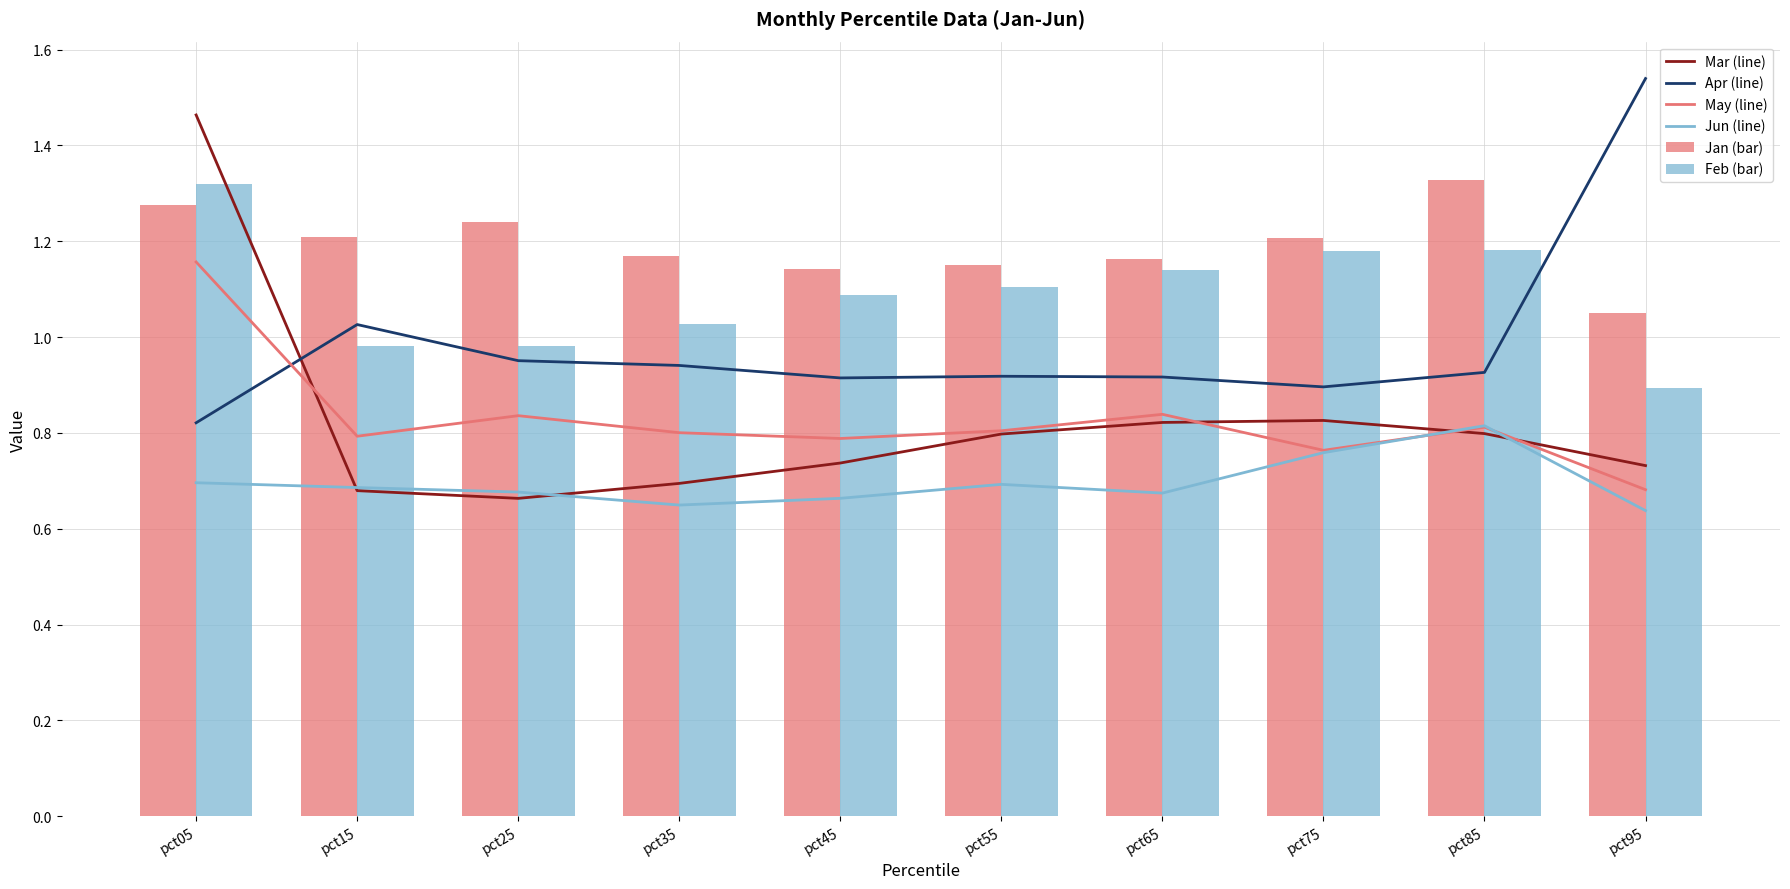

Which label corresponds to the smallest value in the chart?

pct95